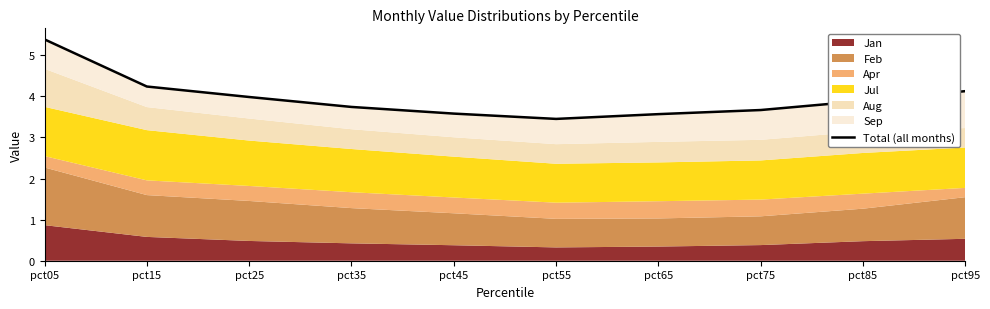

Reading right to left, transcribe all the data shown in this chart.

4.1	3.9	3.7	3.6	3.4	3.6	3.7	4.0	4.2	5.4